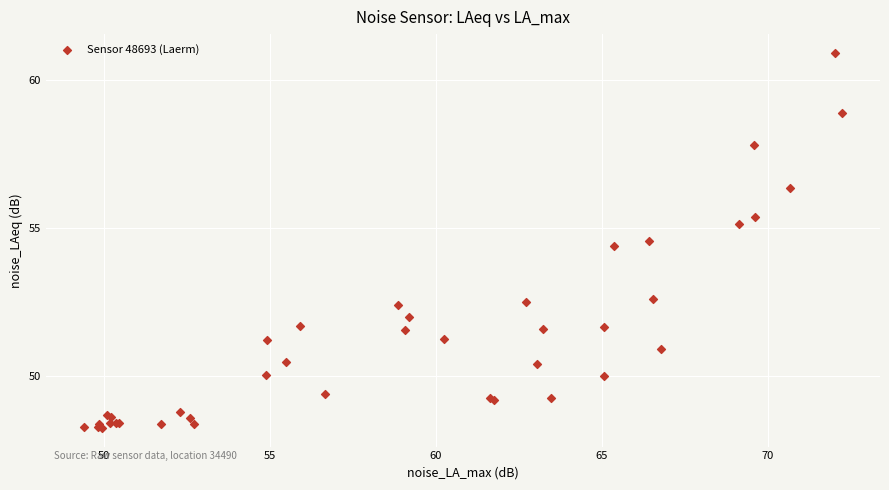

What Y value in the scatter plot is closest to 54?

54.4